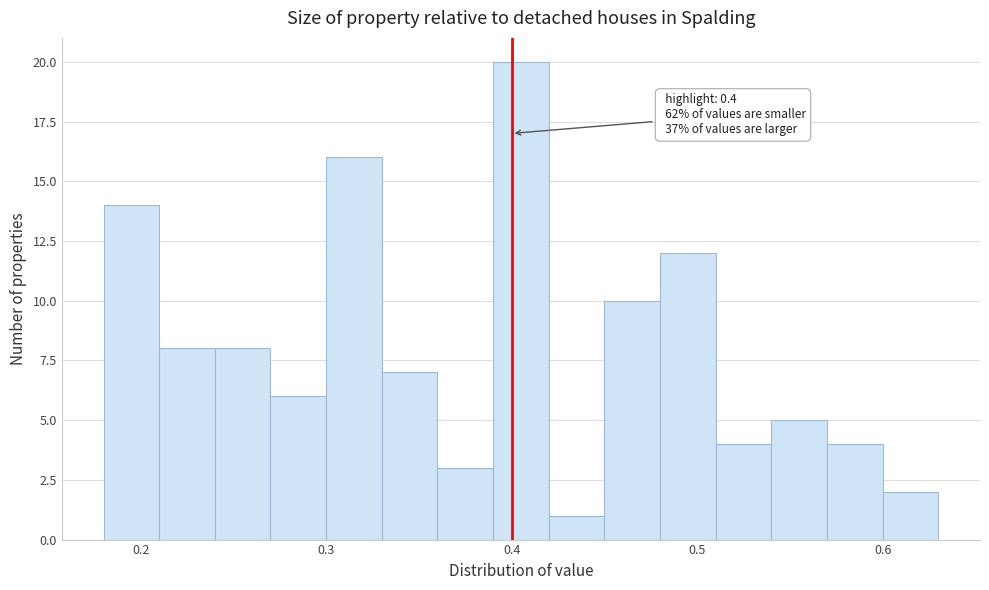

Around what value on the x-axis is the tallest bar? Give the approximate position of its centre, as read against the axis.

0.41